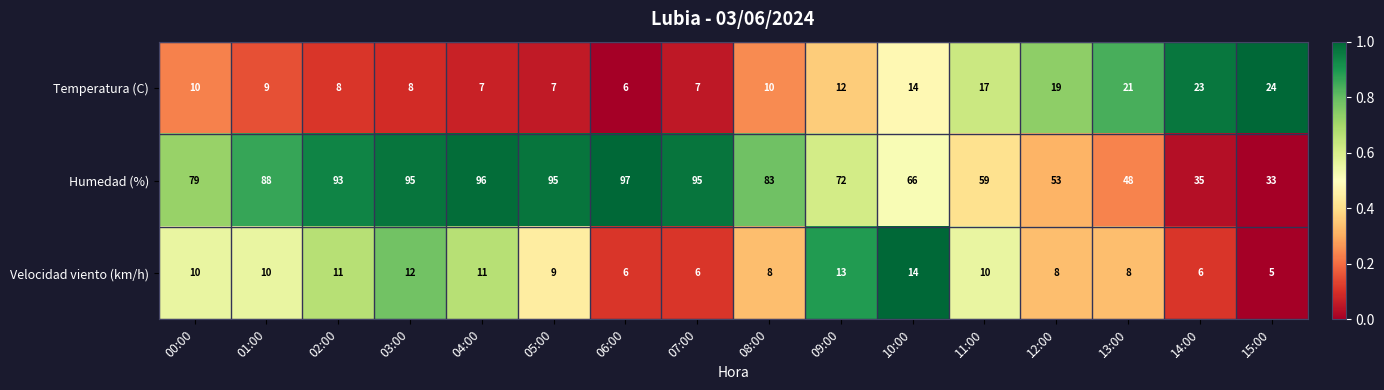

What is the total value across all series at 01:00?

107